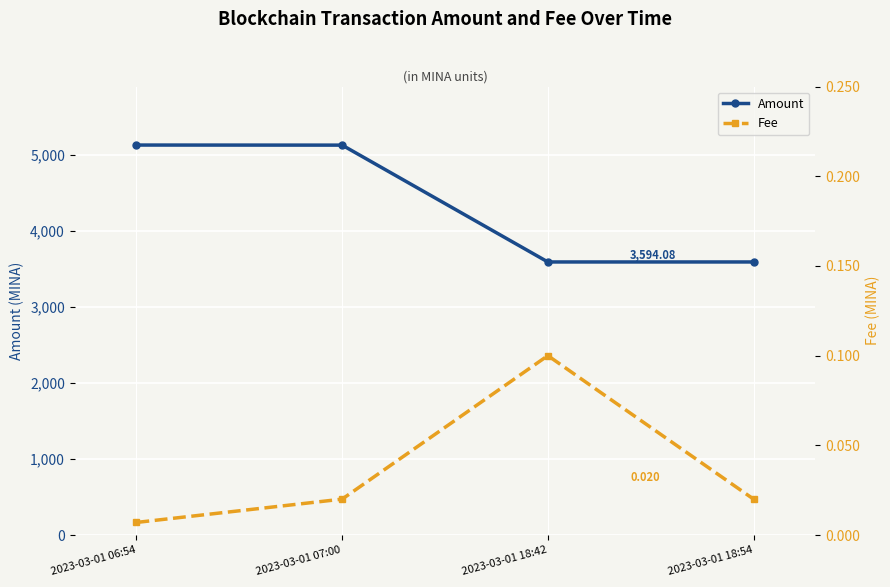

True or false: Fee and Amount intersect in this chart.

False